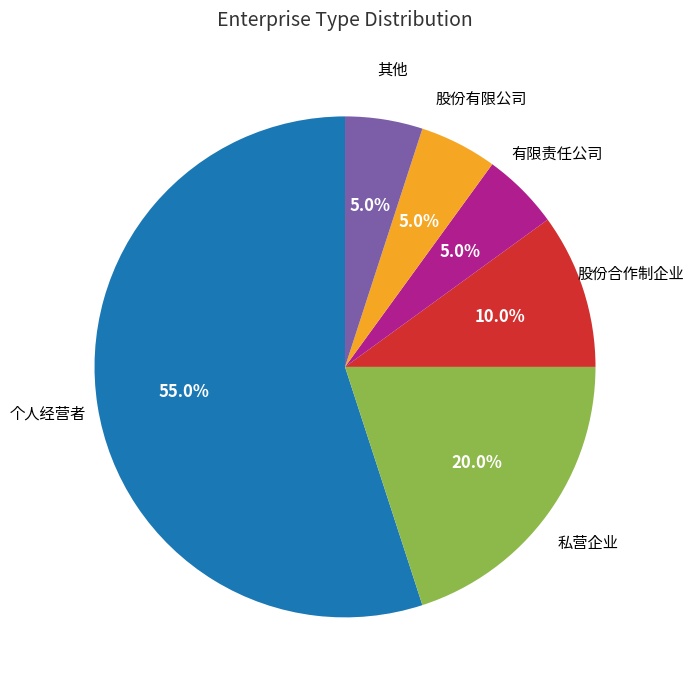

Combined, what portion of the pie is 私营企业 and 个人经营者?

75.0%